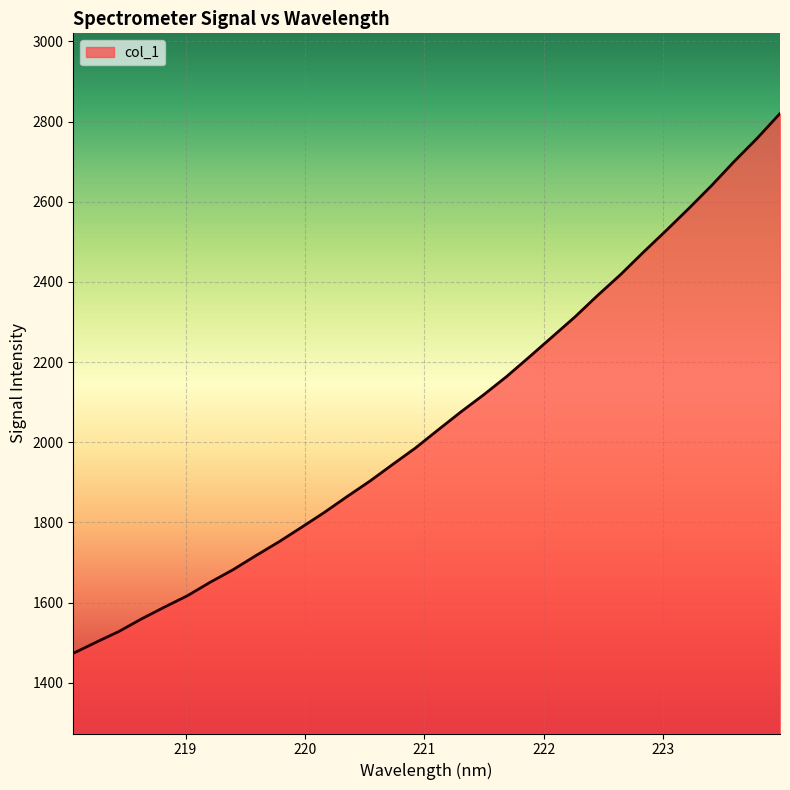

What is the minimum value shown in the chart?

1473.5